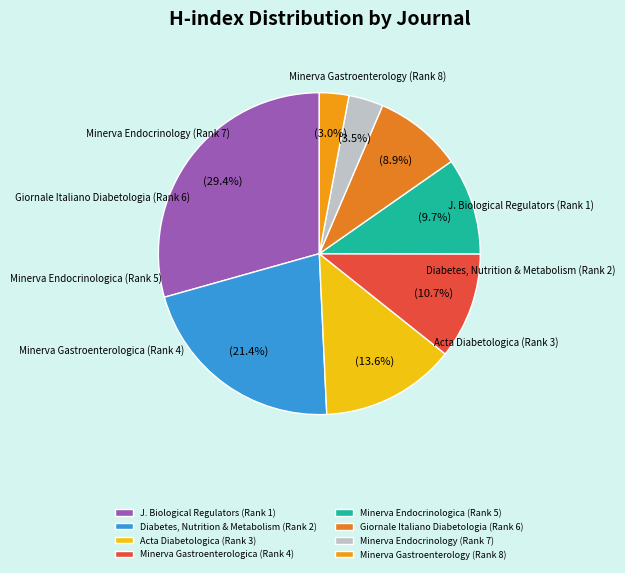

How many segments does this pie chart have?

8